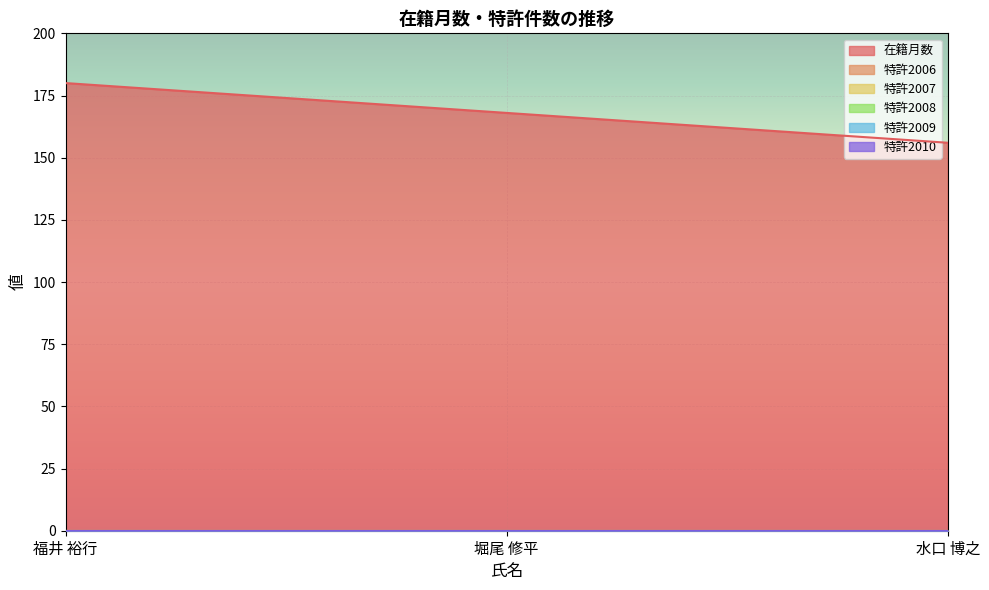

What is the label of the 1st point from the left?

福井 裕行